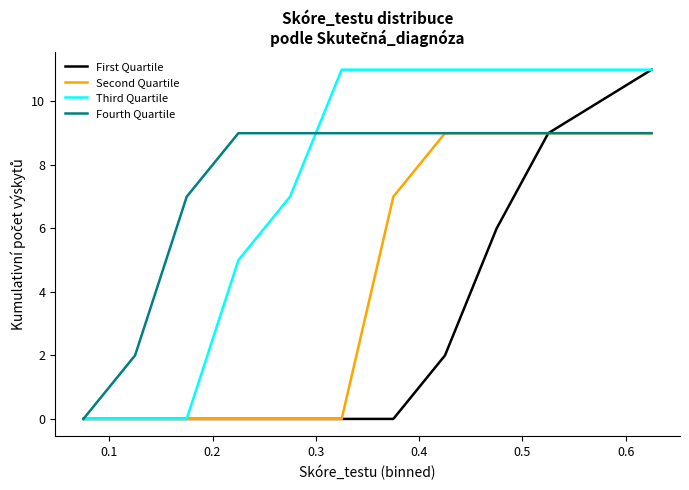

What is the maximum value for Third Quartile?

11